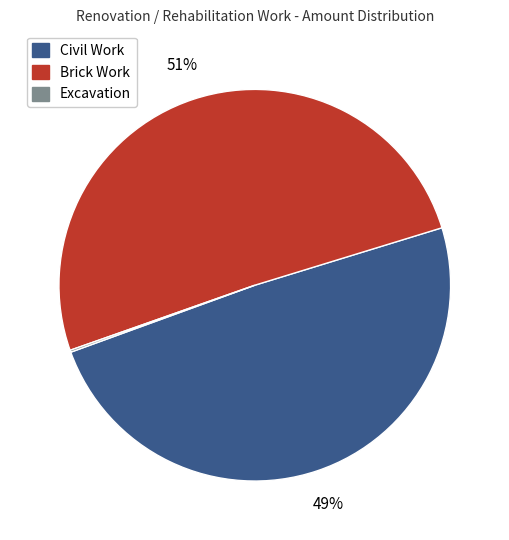

What percentage is the Brick Work slice, to the nearest percent?

51%